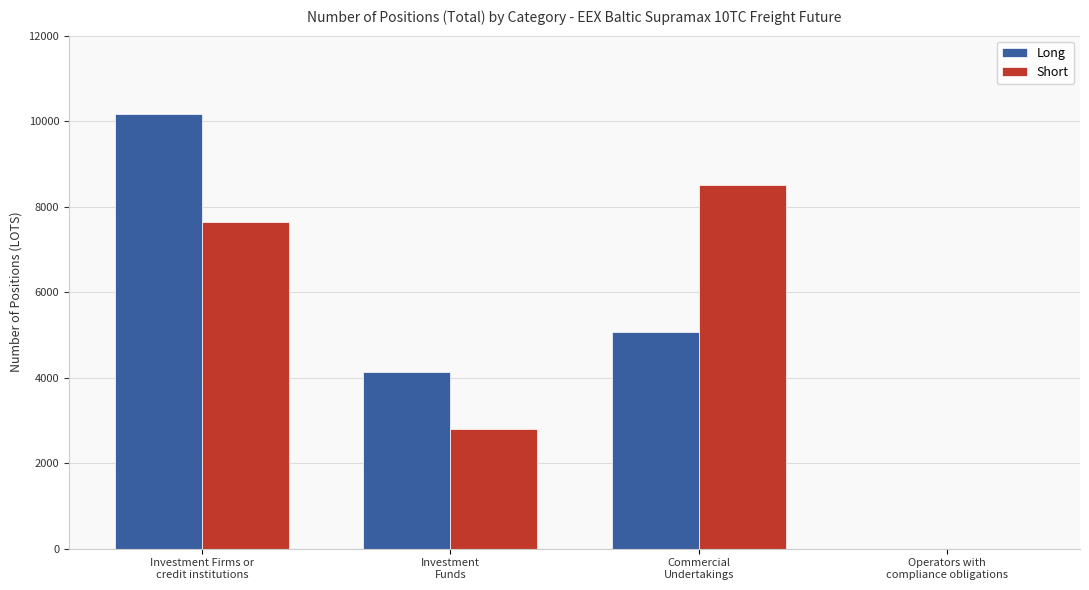

How many groups of bars are there?

4